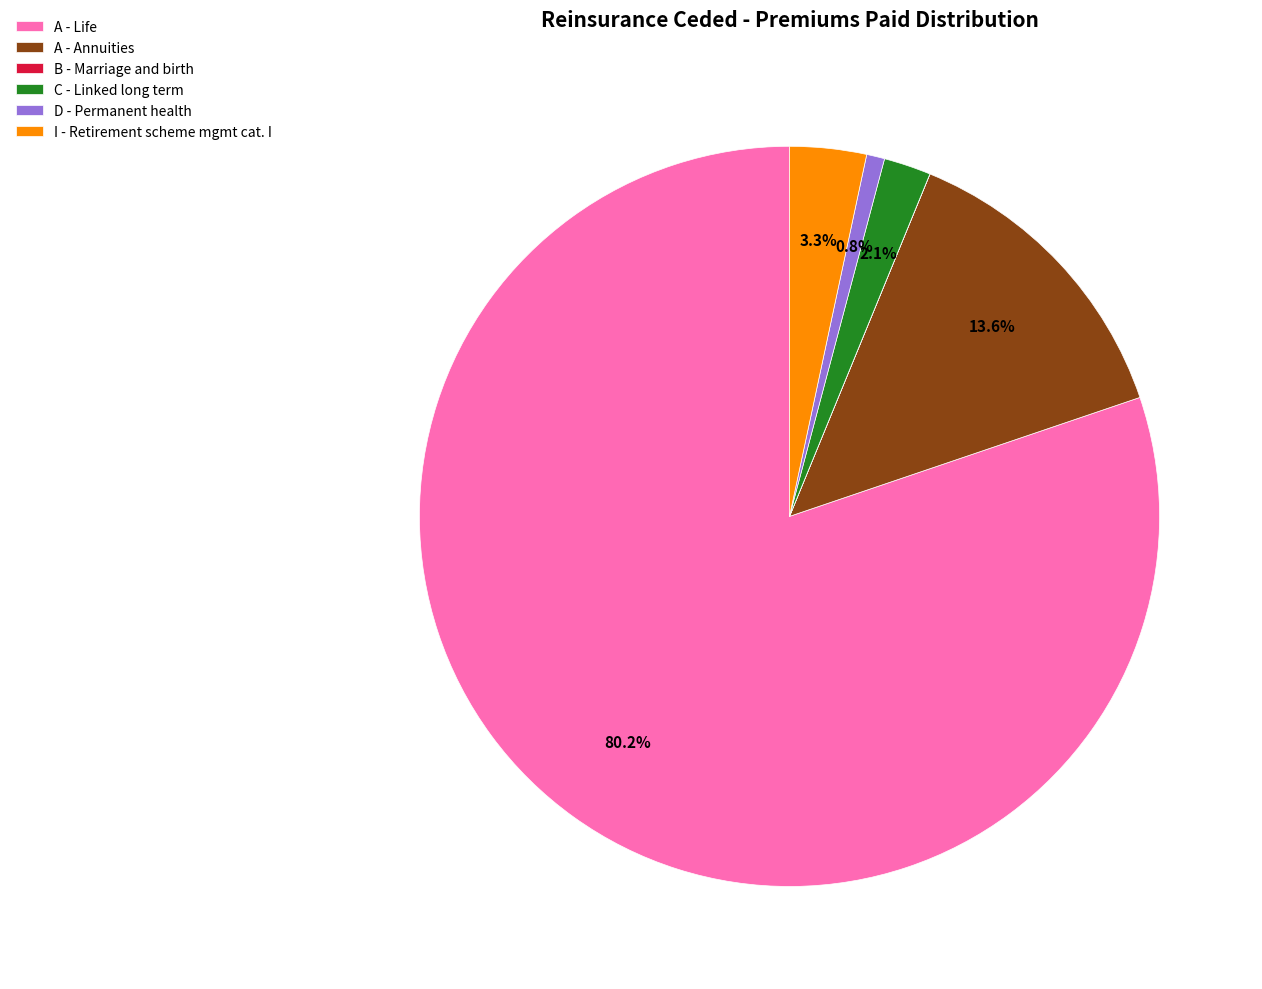

Which slice represents more than half of the pie?

A - Life